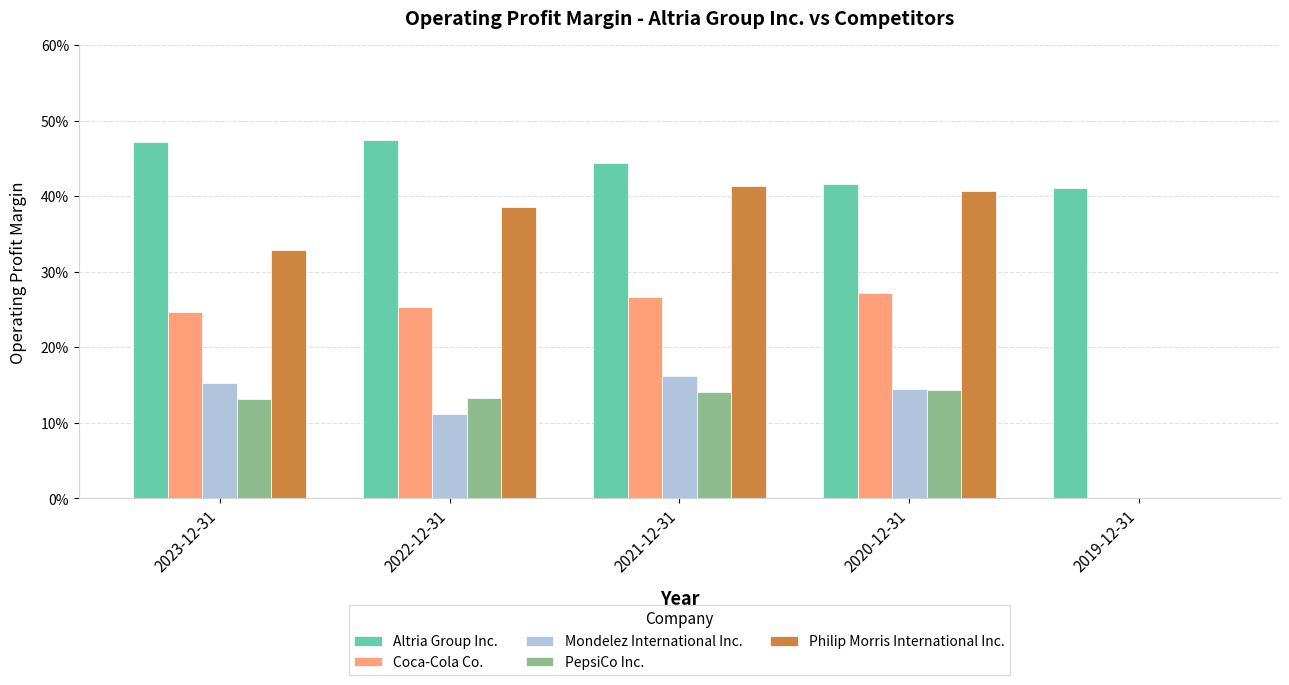

What are all the series names shown in the legend?

Altria Group Inc., Coca-Cola Co., Mondelez International Inc., PepsiCo Inc., Philip Morris International Inc.